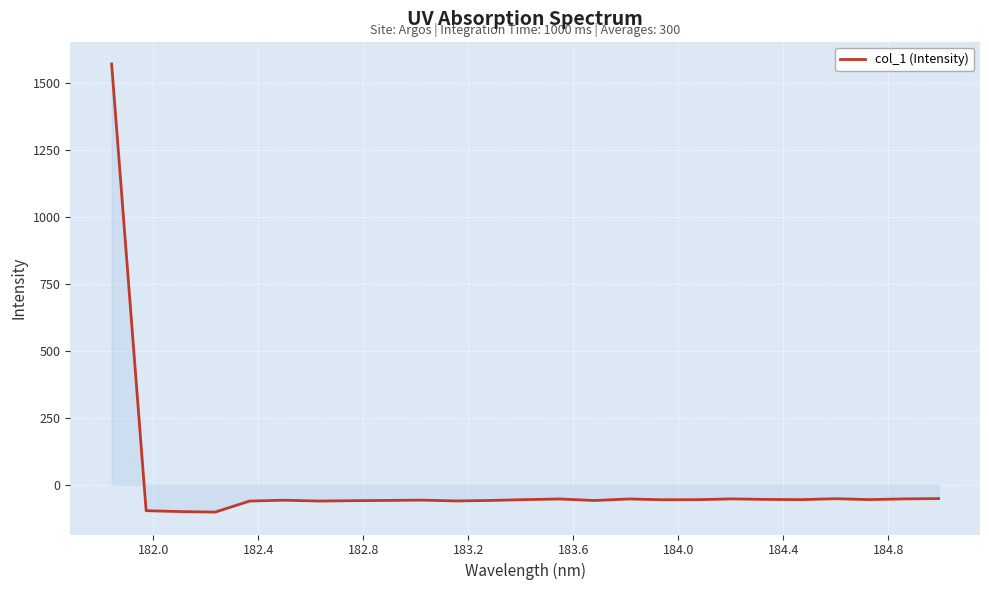

What is the maximum value shown in the chart?

1571.7